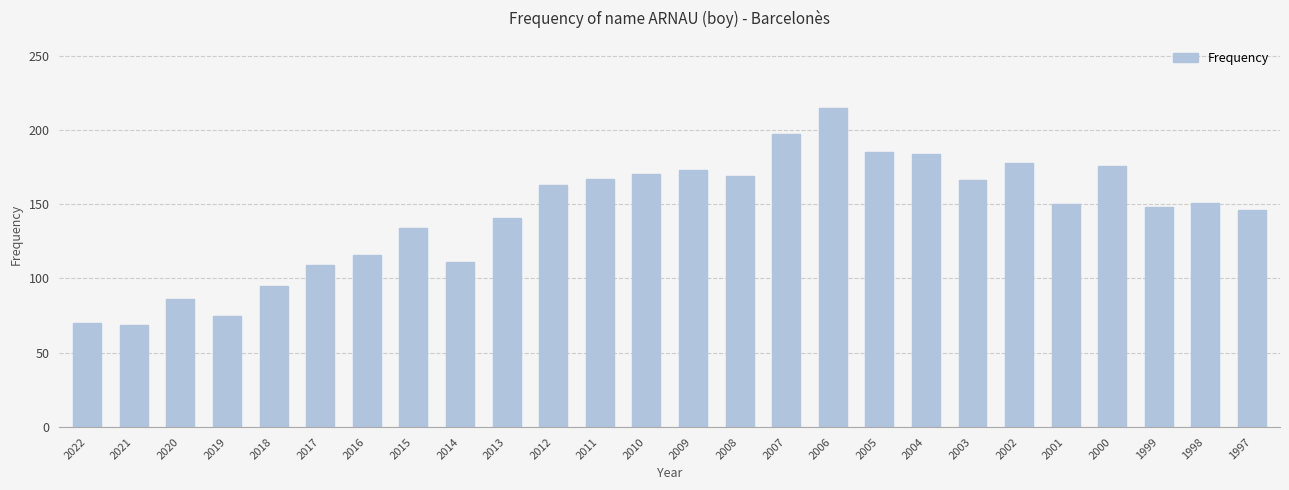

Is it true that the value at 2000 is 176?

True